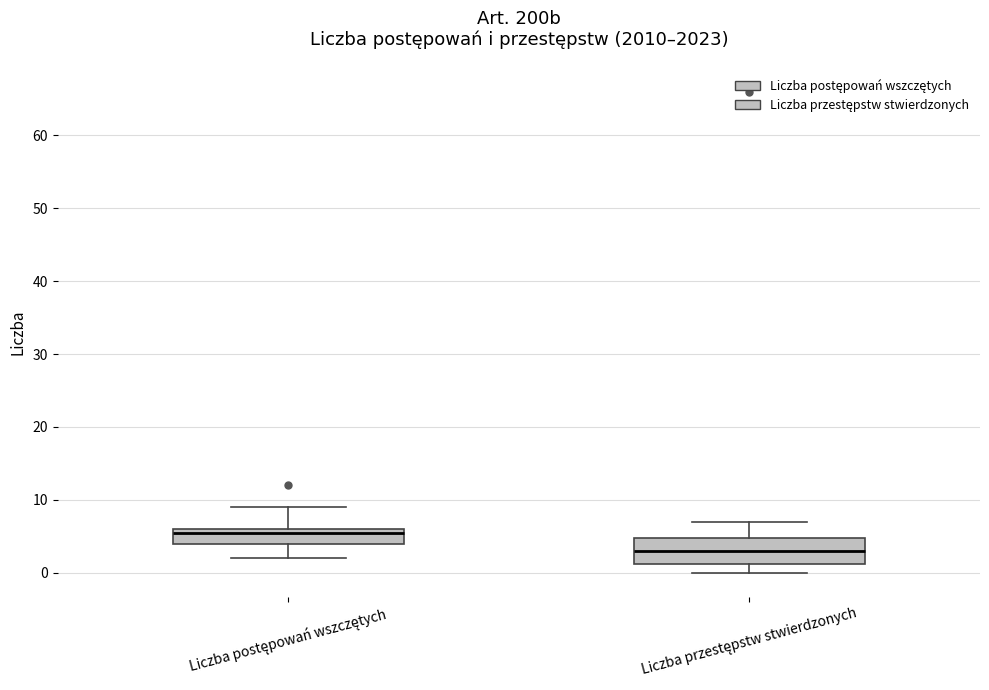

Which box's median line is the lowest?

Liczba przestępstw stwierdzonych